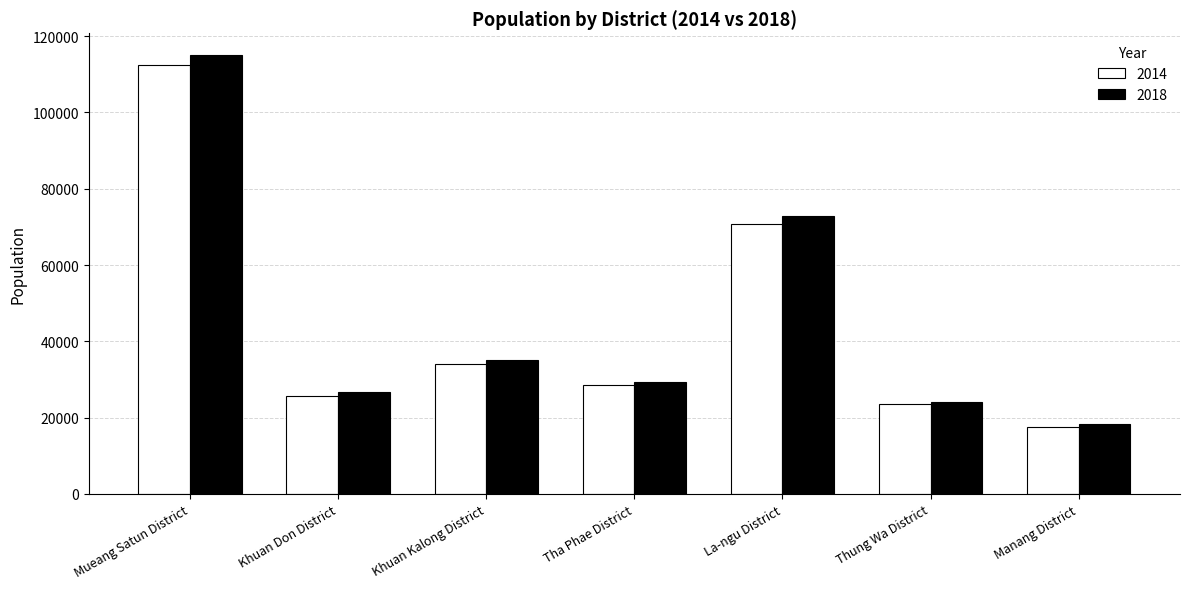

Is it true that 2018 equals 53030 at Tha Phae District?

False